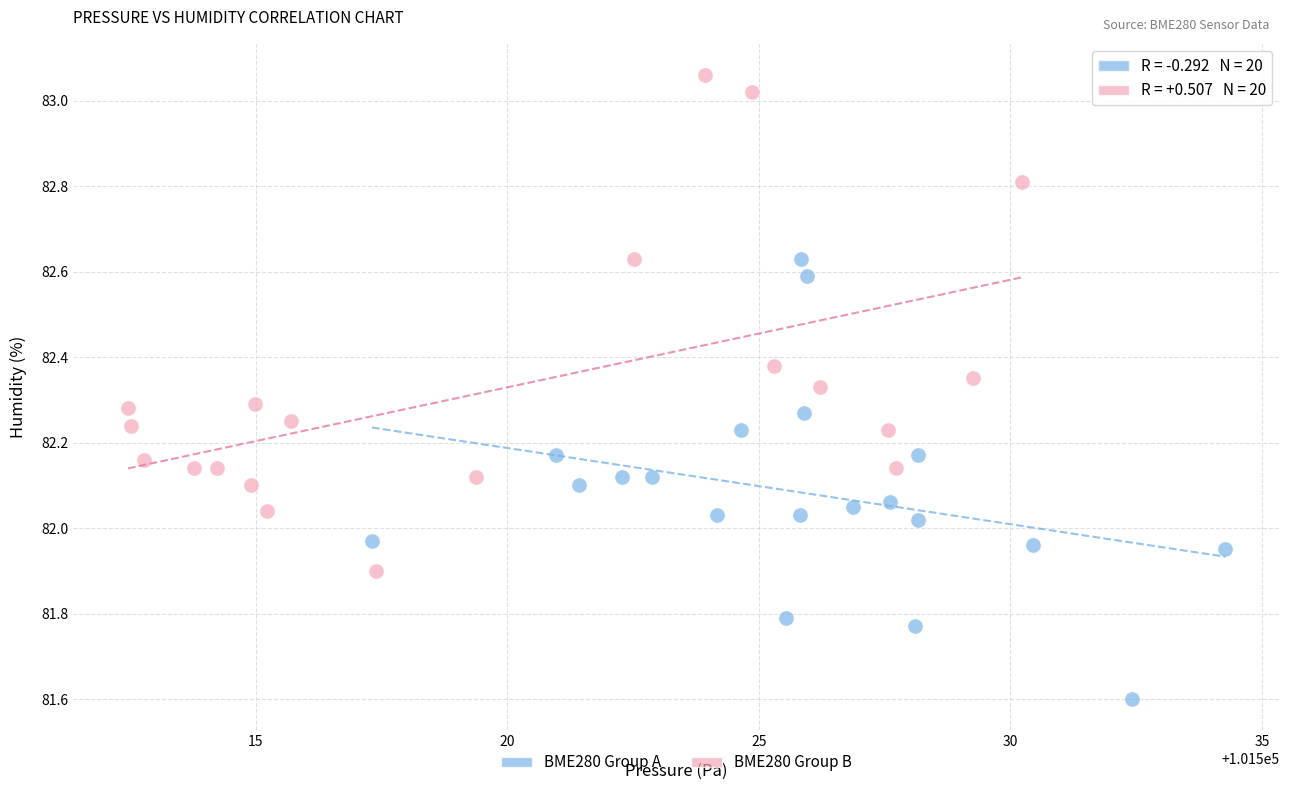

Which series has the widest spread of Y values?

BME280 Group B